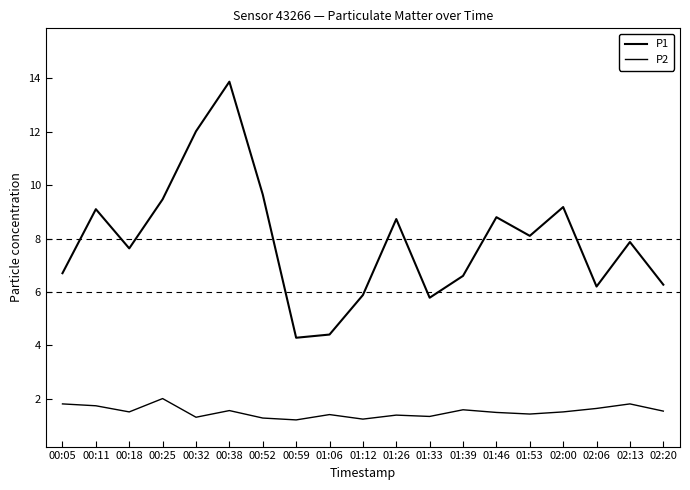

Is this an area chart (filled region under the line)?

No